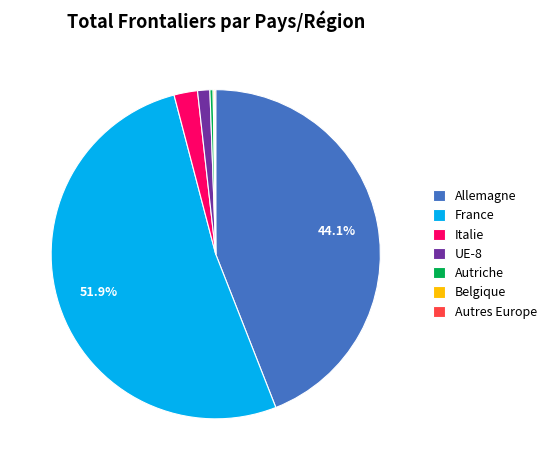

To the nearest percent, what is the difference between the largest and smallest slice percentages?

52%